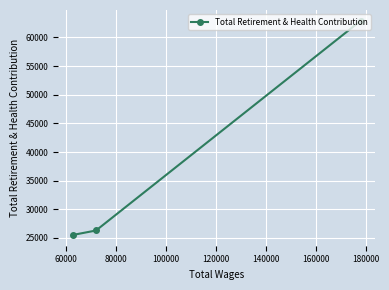

What is the sum of all values?

114735